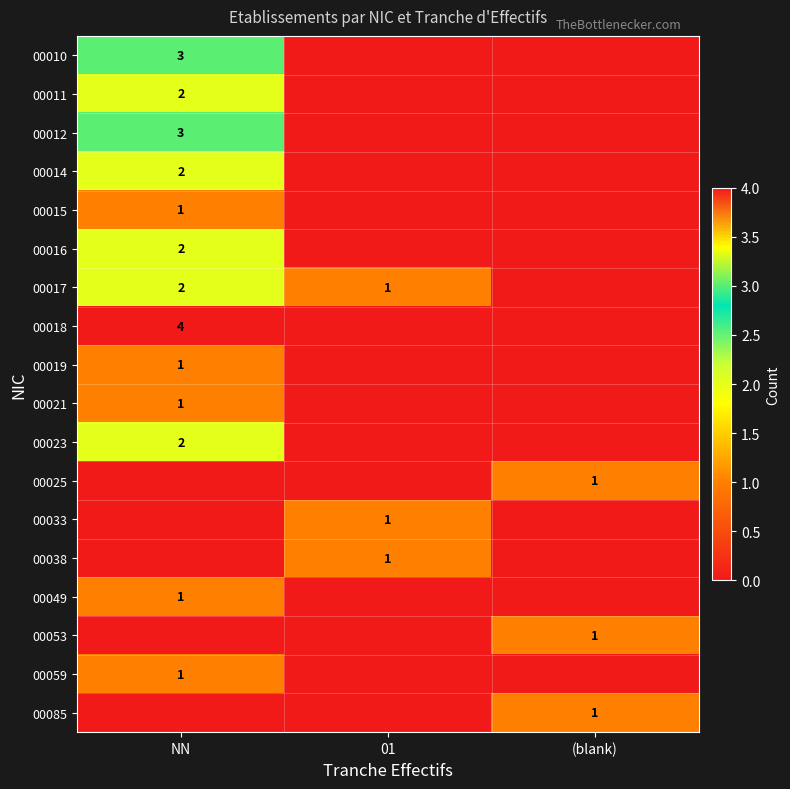

Is it true that 00038 equals 1 at 01?

True